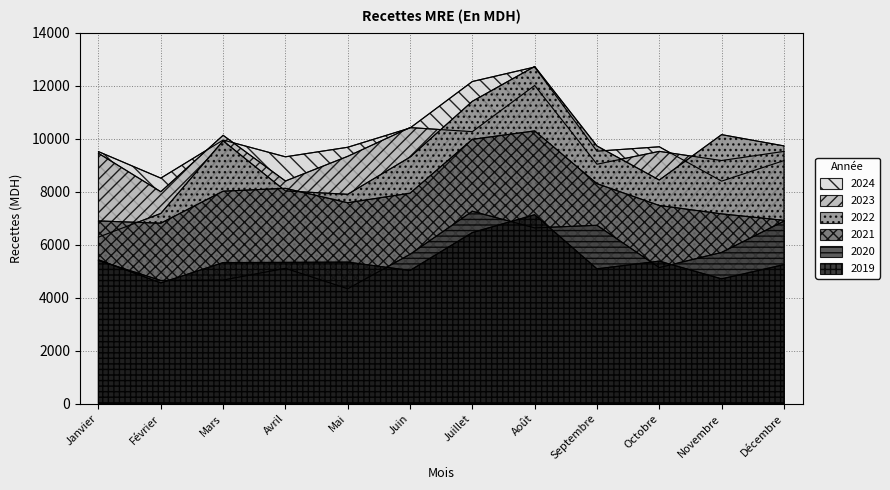

What is the label of the 2nd point from the left?

Février